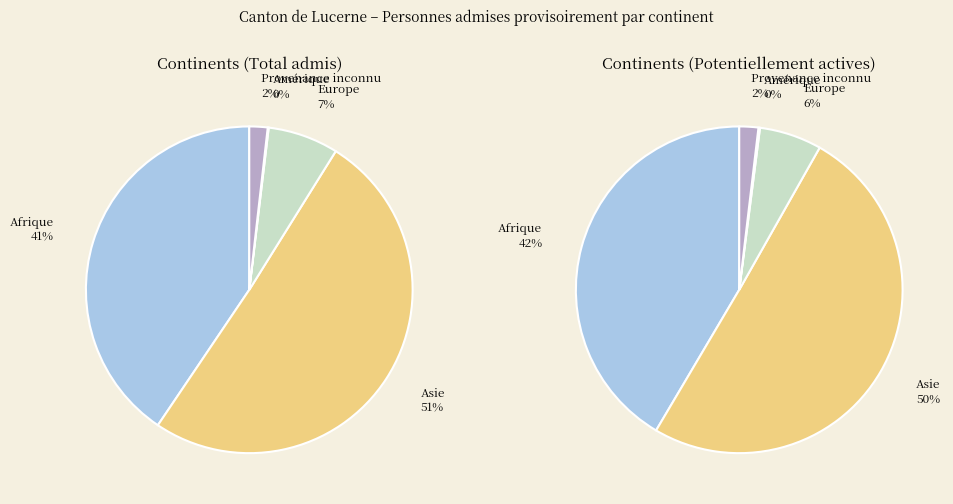

What is the change in value from Afrique to Asie?

+211